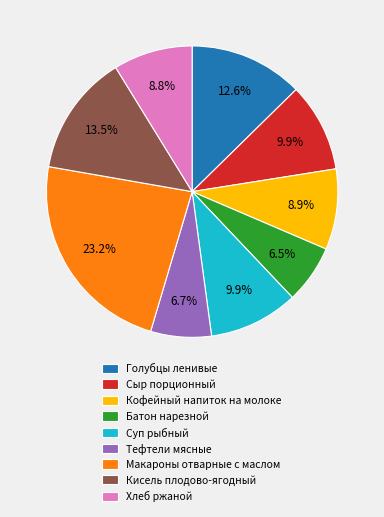

Which category has the biggest portion of the pie?

Макароны отварные с маслом